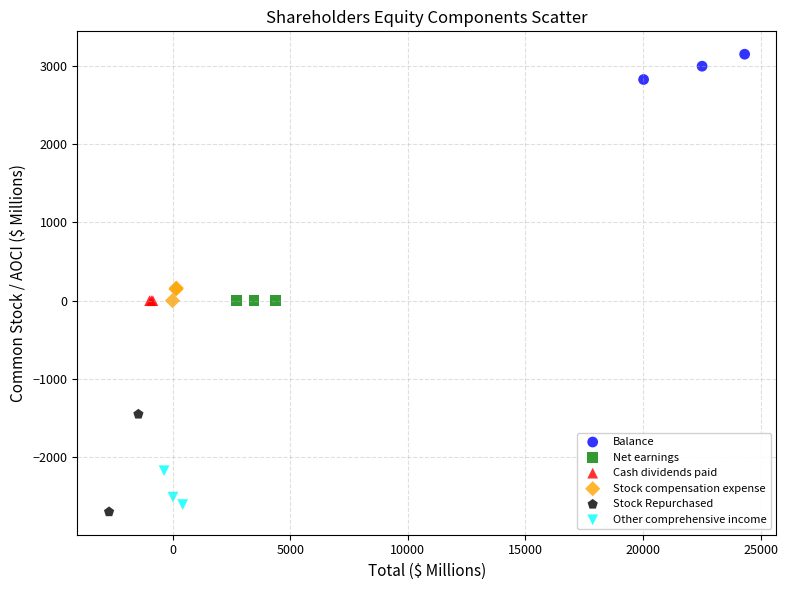

What are all the series names shown in the legend?

Balance, Net earnings, Cash dividends paid, Stock compensation expense, Stock Repurchased, Other comprehensive income